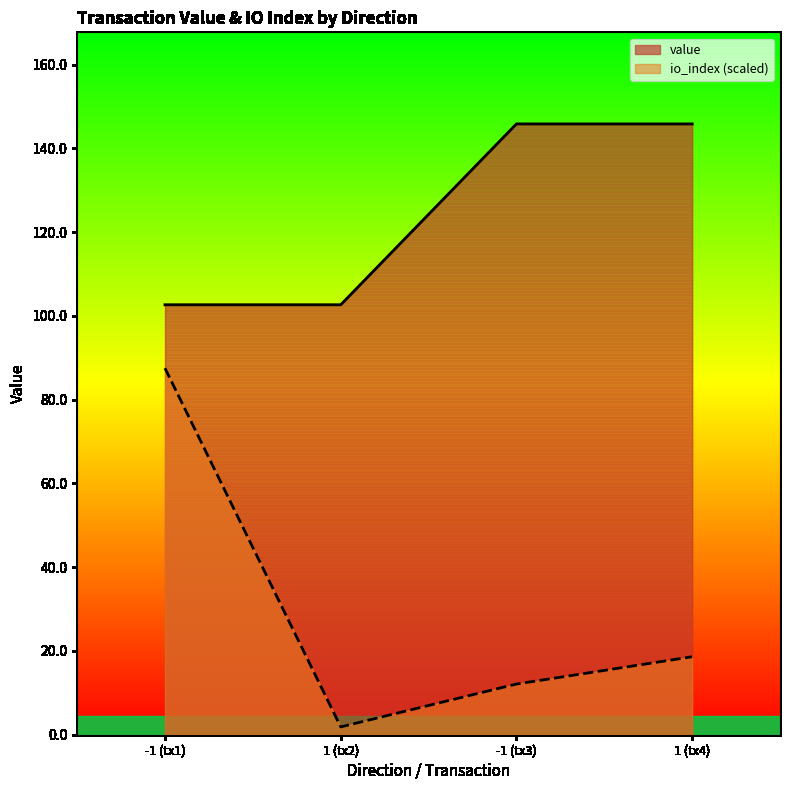

How many lines are shown in the chart?

2